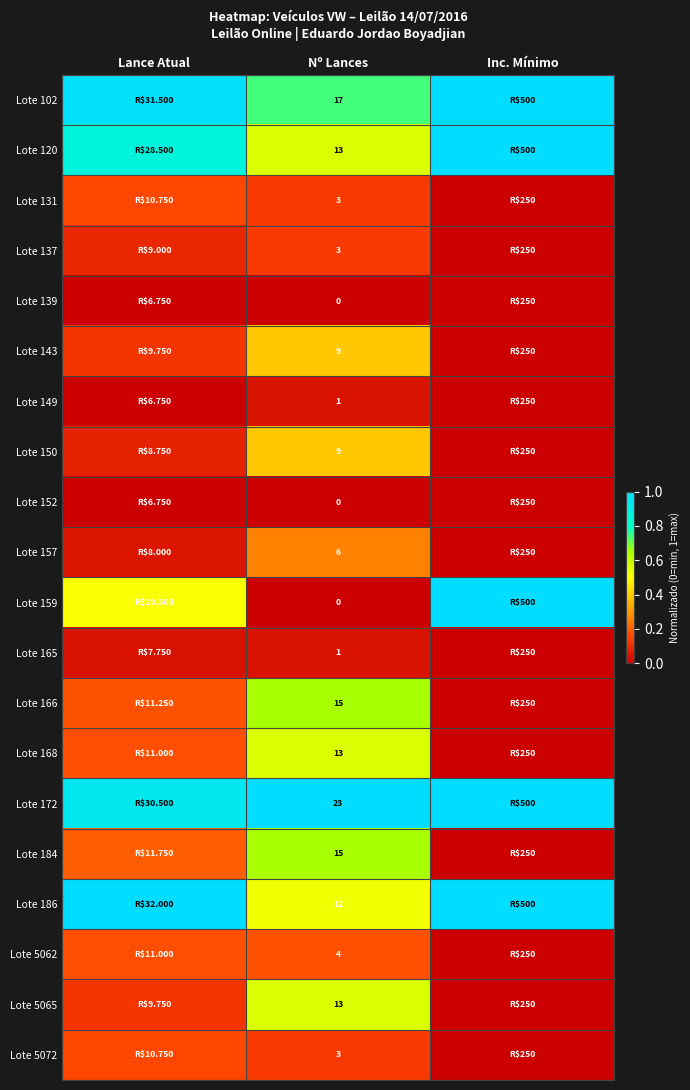

Is it true that Lote 5065 equals 0.2 at Nº Lances?

False